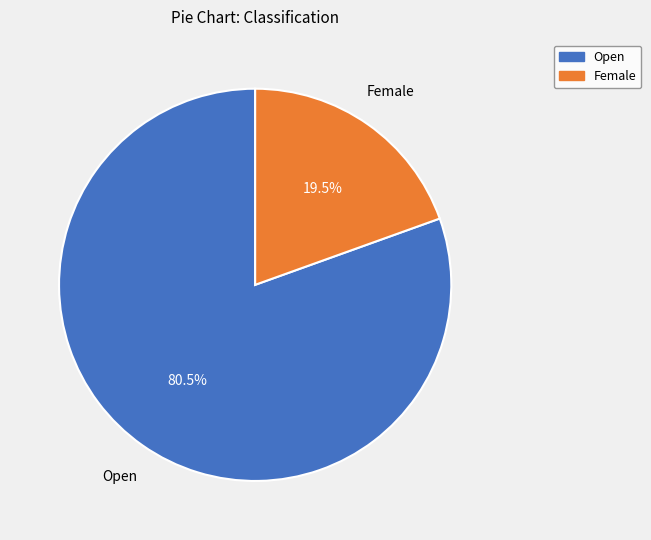

To the nearest percent, what is the average slice percentage?

50%